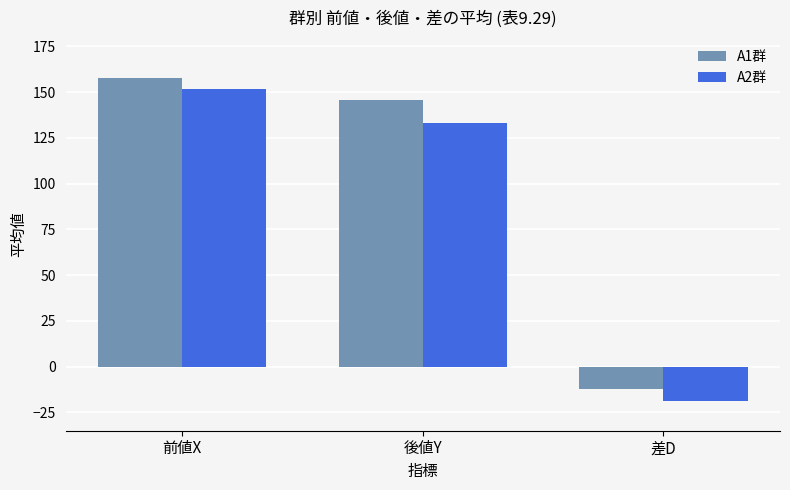

Where is A2群 nearest to the value 66?

後値Y